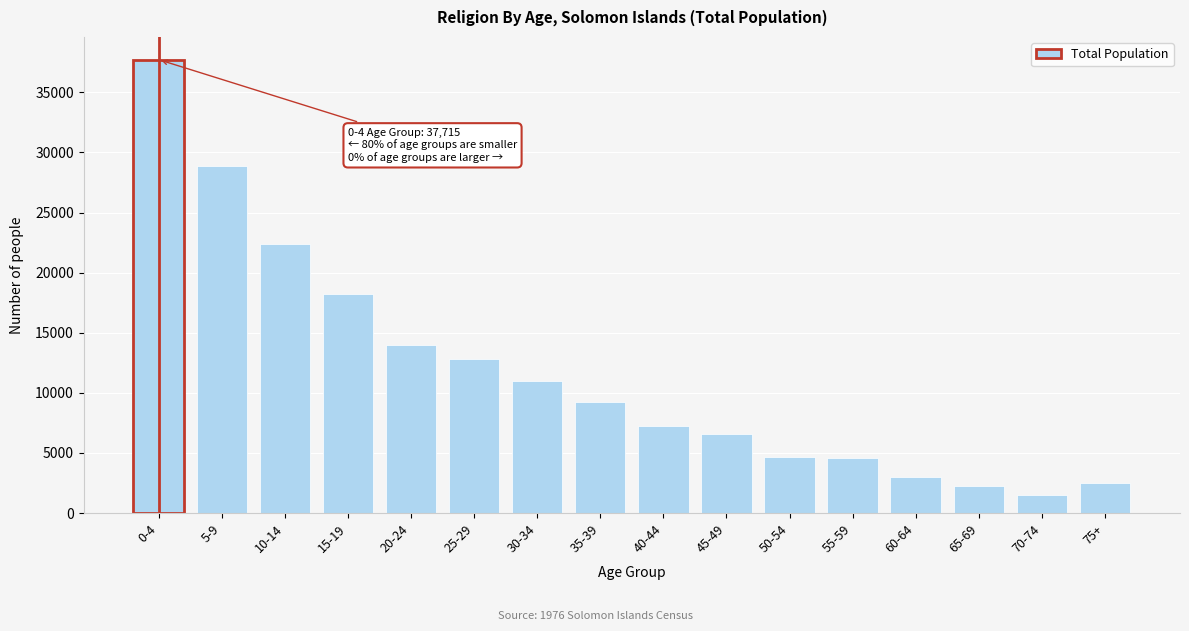

What is the ratio of the value at 15-19 to the value at 40-44?

2.5